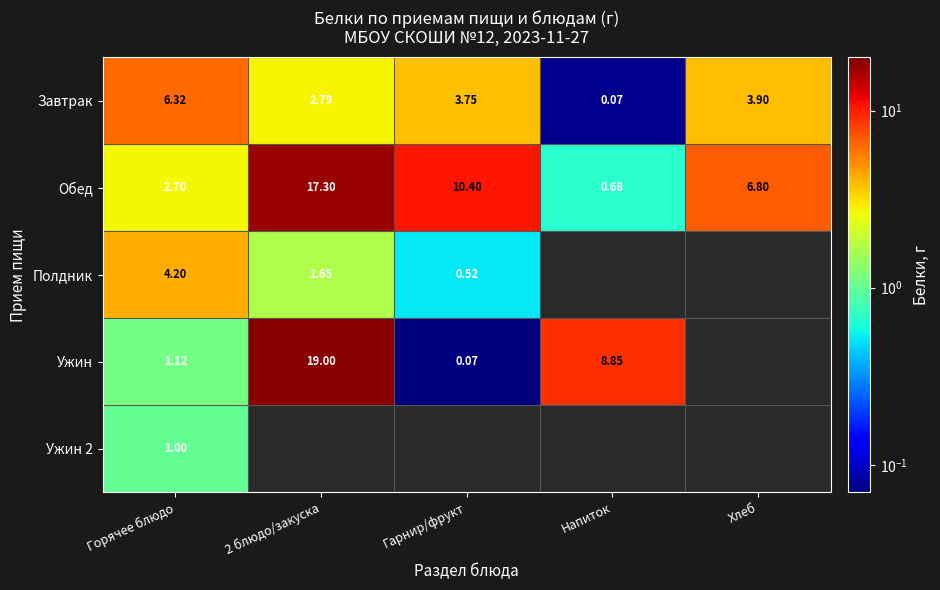

Is the value of Полдник at Гарнир/фрукт greater than the value of Завтрак at Горячее блюдо?

No